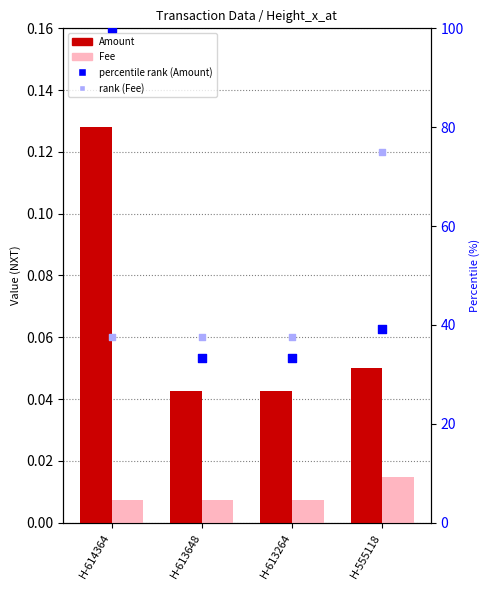

At how many categories does at least one series exceed 43?

2